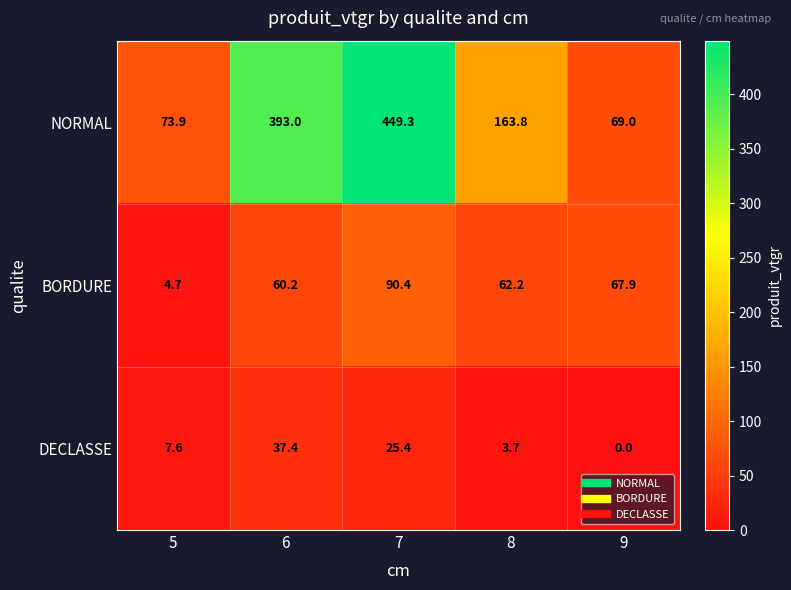

At 9, list the series in order from largest to smallest.

NORMAL, BORDURE, DECLASSE